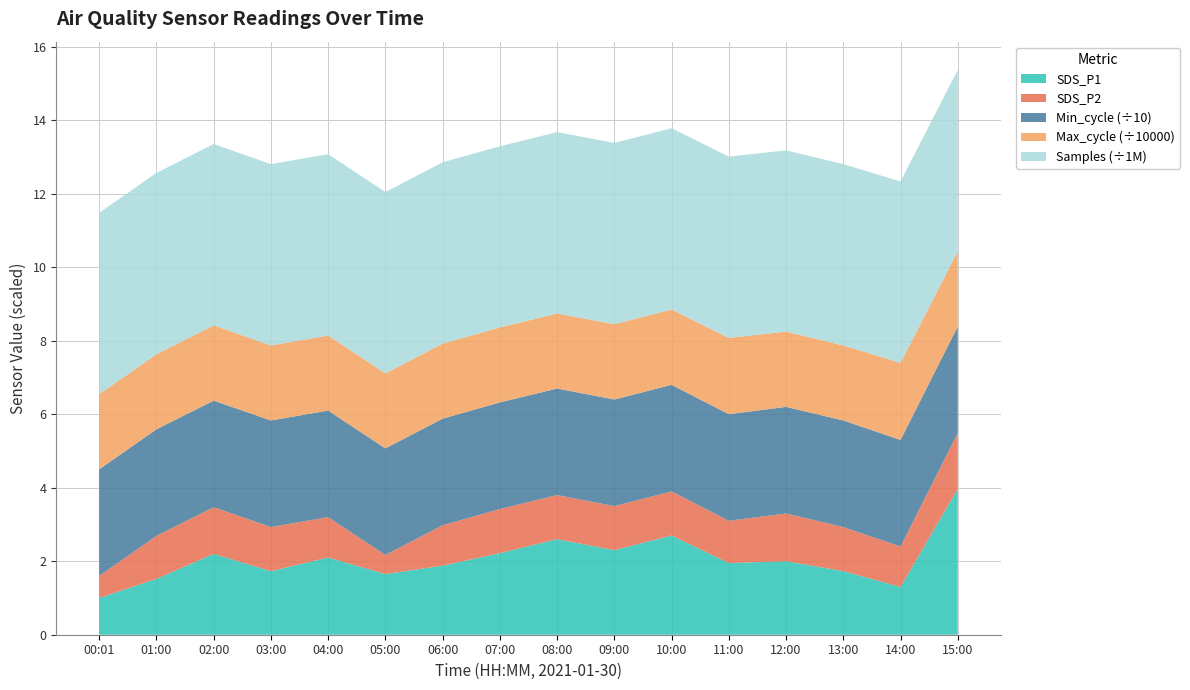

Reading right to left, transcribe all the data shown in this chart.

SDS_P1: 15:00=4.0	14:00=1.3	13:00=1.7	12:00=2.0	11:00=1.9	10:00=2.7	09:00=2.3	08:00=2.6	07:00=2.2	06:00=1.9	05:00=1.6	04:00=2.1	03:00=1.7	02:00=2.2	01:00=1.5	00:01=1.0
SDS_P2: 15:00=1.5	14:00=1.1	13:00=1.2	12:00=1.3	11:00=1.1	10:00=1.2	09:00=1.2	08:00=1.2	07:00=1.2	06:00=1.1	05:00=0.5	04:00=1.1	03:00=1.2	02:00=1.3	01:00=1.2	00:01=0.6
Min_cycle: 15:00=29.0	14:00=29.0	13:00=29.0	12:00=29.0	11:00=29.0	10:00=29.0	09:00=29.0	08:00=29.0	07:00=29.0	06:00=29.0	05:00=29.0	04:00=29.0	03:00=29.0	02:00=29.0	01:00=29.0	00:01=29.0
Max_cycle: 15:00=20451.0	14:00=20991.0	13:00=20411.0	12:00=20485.0	11:00=20763.0	10:00=20482.0	09:00=20499.0	08:00=20422.0	07:00=20407.0	06:00=20412.0	05:00=20412.0	04:00=20419.0	03:00=20411.0	02:00=20478.0	01:00=20415.0	00:01=20443.0
Samples: 15:00=4933867.0	14:00=4933791.0	13:00=4934111.0	12:00=4930137.0	11:00=4933898.0	10:00=4933485.0	09:00=4933070.0	08:00=4934748.0	07:00=4929367.0	06:00=4934035.0	05:00=4934379.0	04:00=4934016.0	03:00=4934111.0	02:00=4934809.0	01:00=4934279.0	00:01=4933791.0